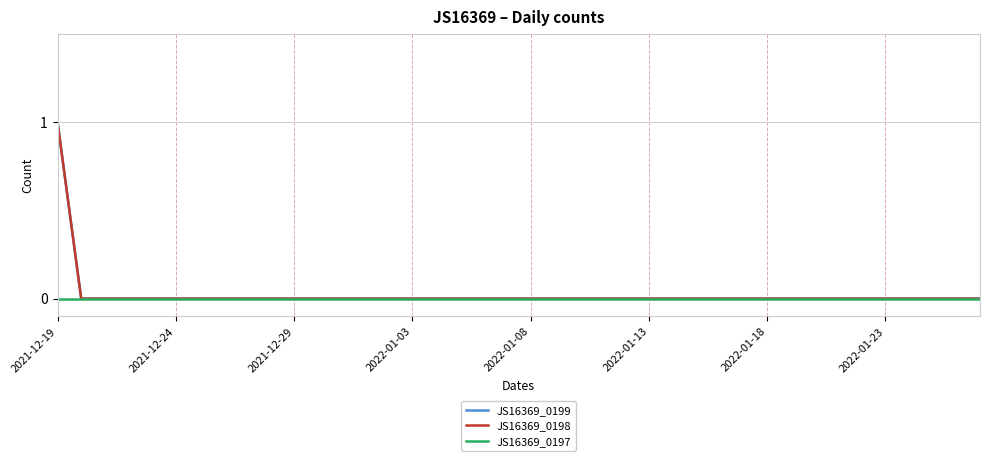

Reading left to right, list all the values displayed in this chart.

JS16369_0199: 1	0	0	0	0	0	0	0	0	0	0	0	0	0	0	0	0	0	0	0	0	0	0	0	0	0	0	0	0	0	0	0	0	0	0	0	0	0	0	0
JS16369_0198: 1	0	0	0	0	0	0	0	0	0	0	0	0	0	0	0	0	0	0	0	0	0	0	0	0	0	0	0	0	0	0	0	0	0	0	0	0	0	0	0
JS16369_0197: 0	0	0	0	0	0	0	0	0	0	0	0	0	0	0	0	0	0	0	0	0	0	0	0	0	0	0	0	0	0	0	0	0	0	0	0	0	0	0	0